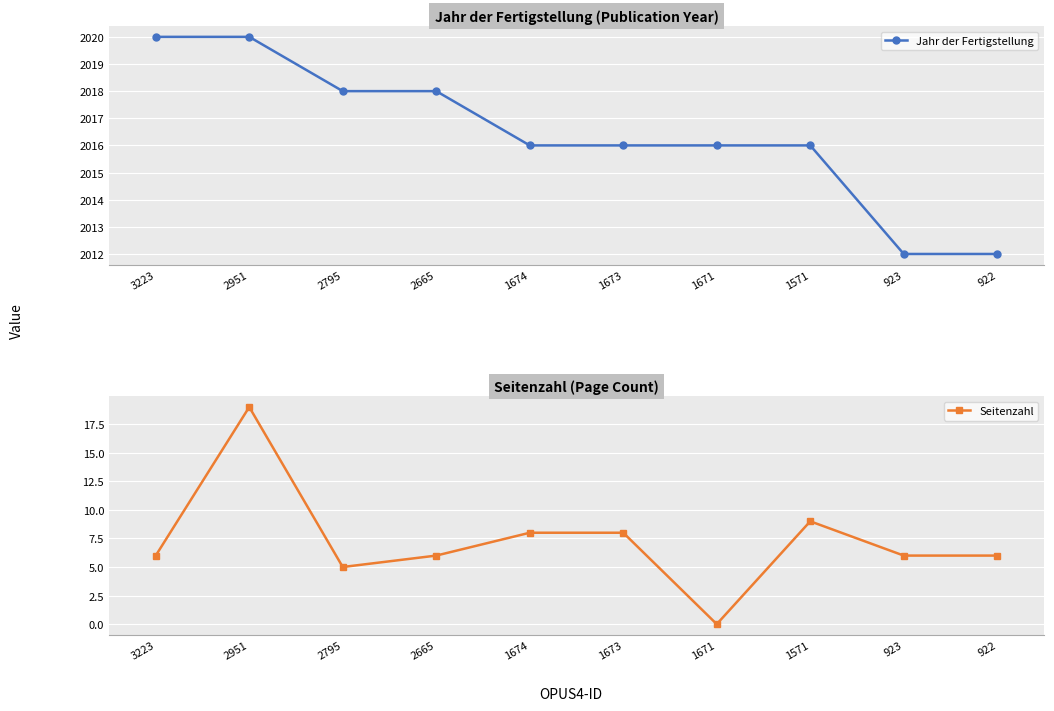

How many lines are shown in the chart?

2